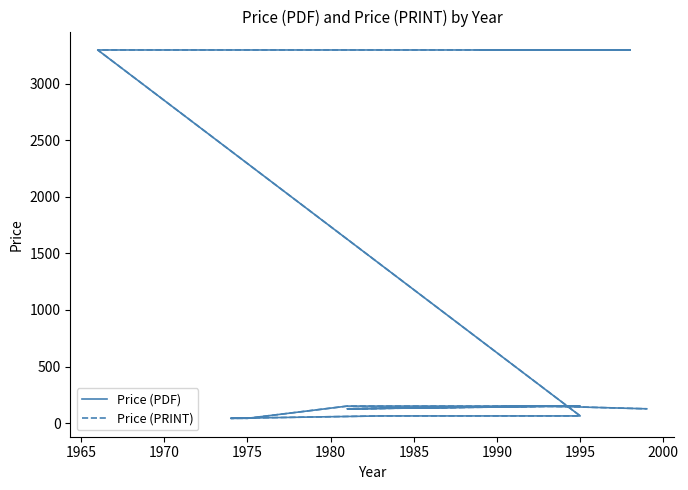

What are all the series names shown in the legend?

Price (PDF), Price (PRINT)